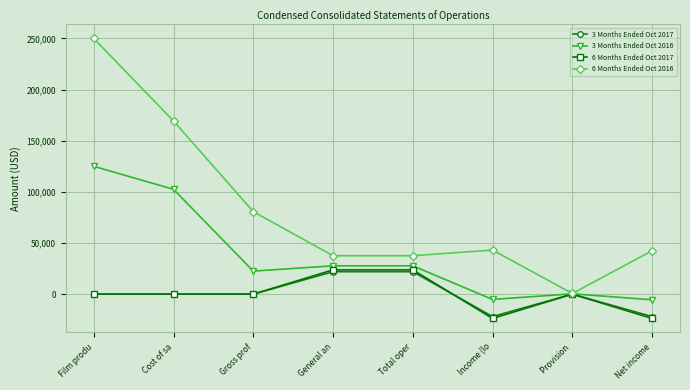

What is the label of the 5th point from the right?

General an